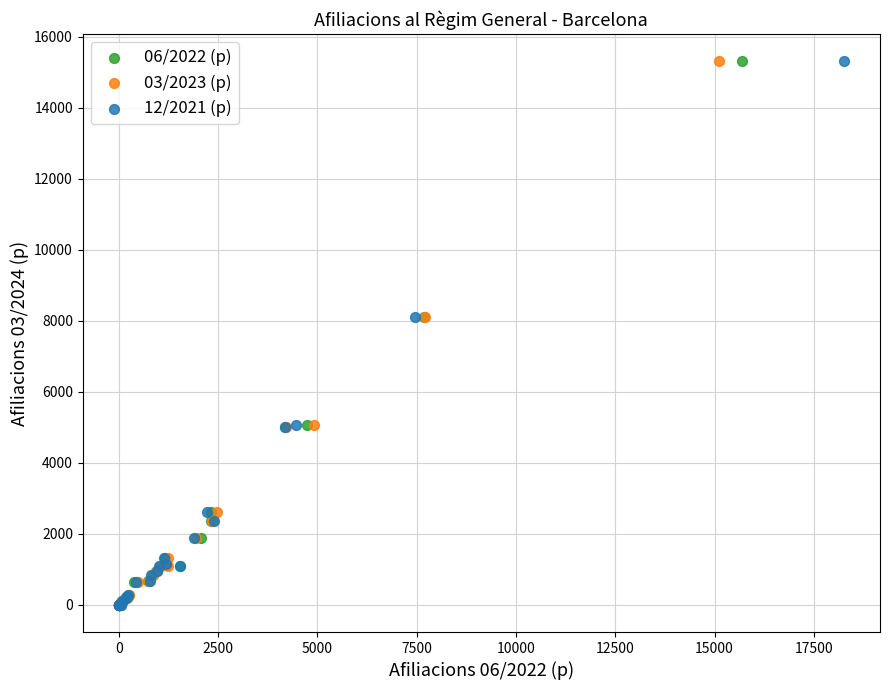

What are all the series names shown in the legend?

06/2022 (p), 03/2023 (p), 12/2021 (p)